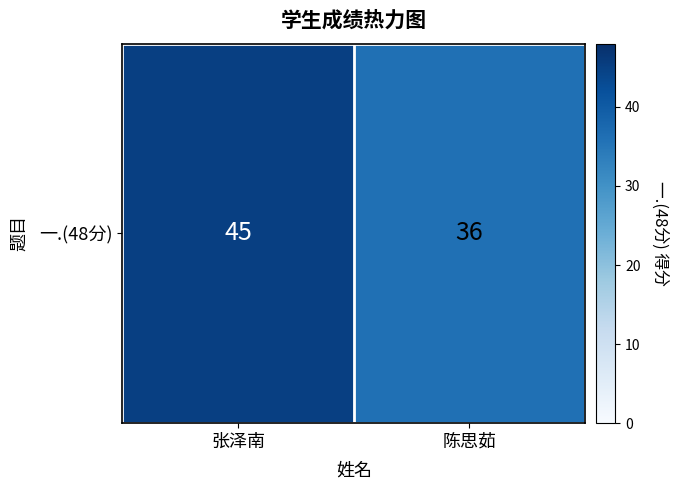

Which category has the lowest value across all series?

陈思茹